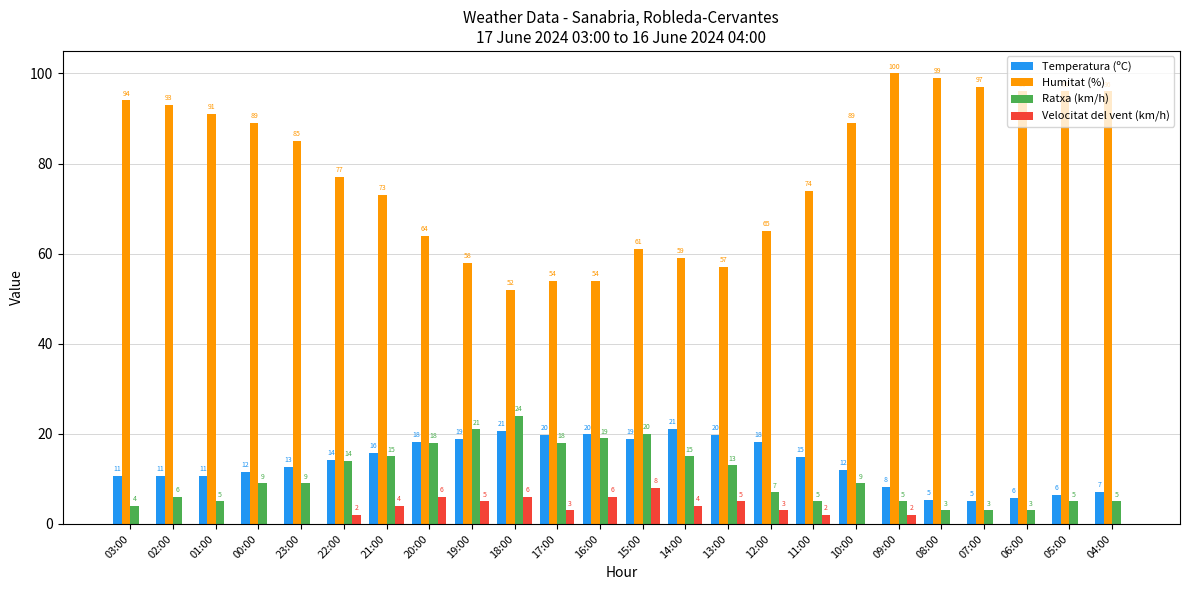

What is the sum of the Humitat (%) values at 19:00 and 13:00?

115.0